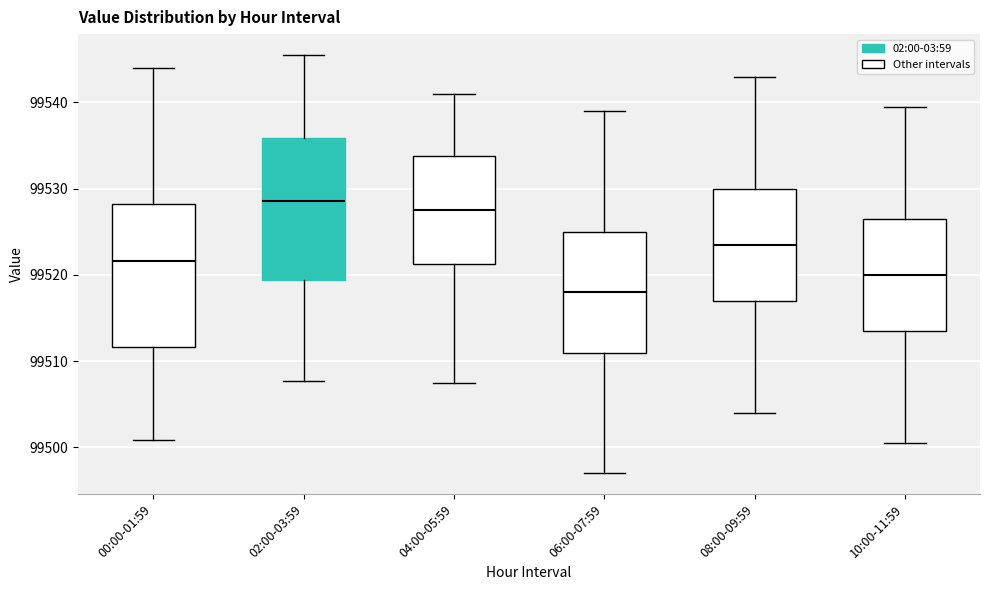

Reading left to right, read every box against the y-axis: the position of its median line, the range the box covers, and the ends of its whiskers. The values are not printed on the chart, so give them approximately, as read against the axis.

00:00-01:59: median 99522, box 99512 to 99528, whiskers 99501 to 99544
02:00-03:59: median 99529, box 99519 to 99536, whiskers 99508 to 99546
04:00-05:59: median 99528, box 99521 to 99534, whiskers 99508 to 99541
06:00-07:59: median 99518, box 99511 to 99525, whiskers 99497 to 99539
08:00-09:59: median 99524, box 99517 to 99530, whiskers 99504 to 99543
10:00-11:59: median 99520, box 99514 to 99527, whiskers 99501 to 99540